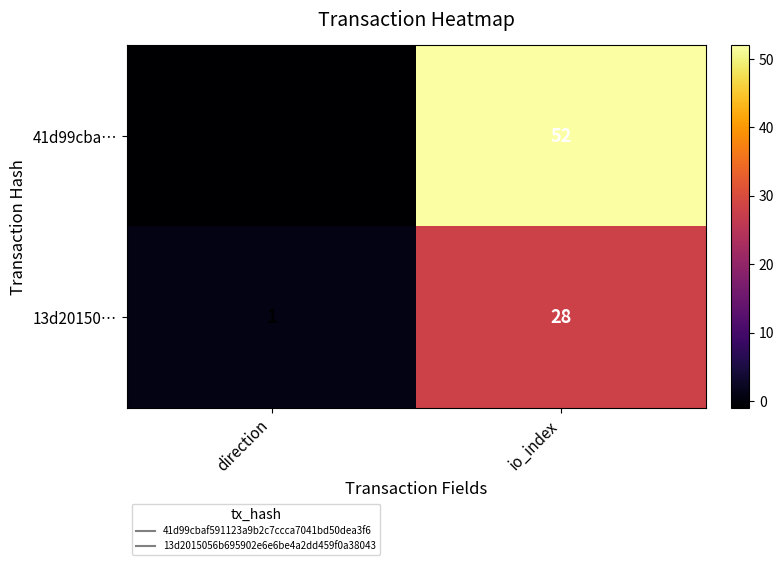

Which series has the largest range (max minus min)?

41d99cba…